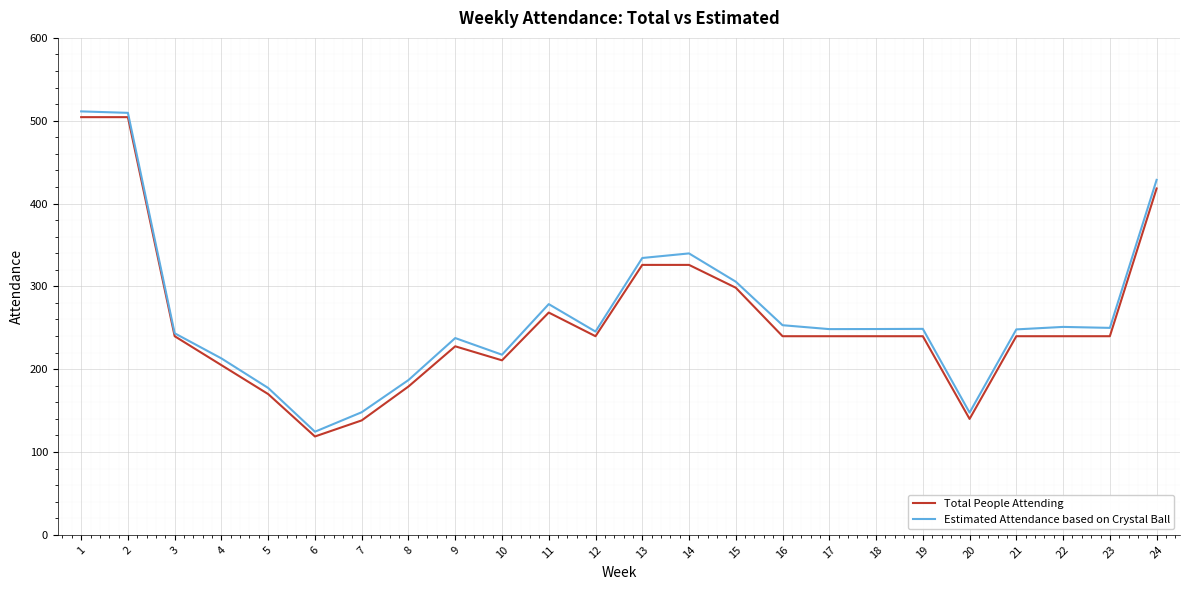

What is the spread (max minus min) of values at 23?

10.1